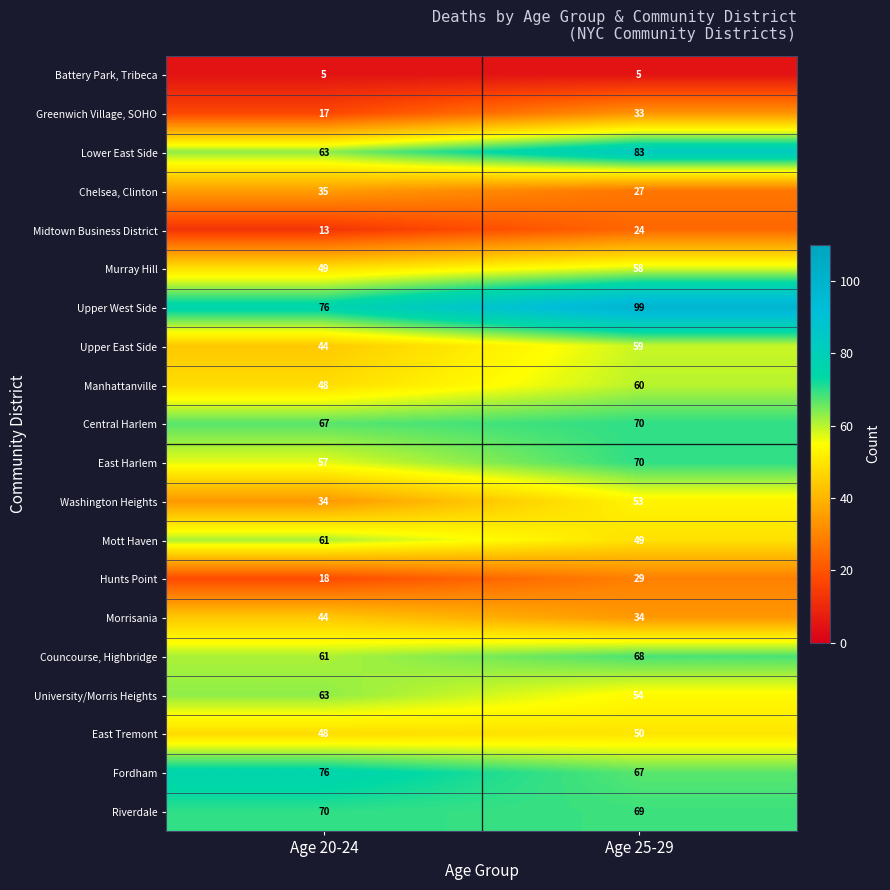

The Mott Haven series shows 78 at Age 25-29. True or false?

False